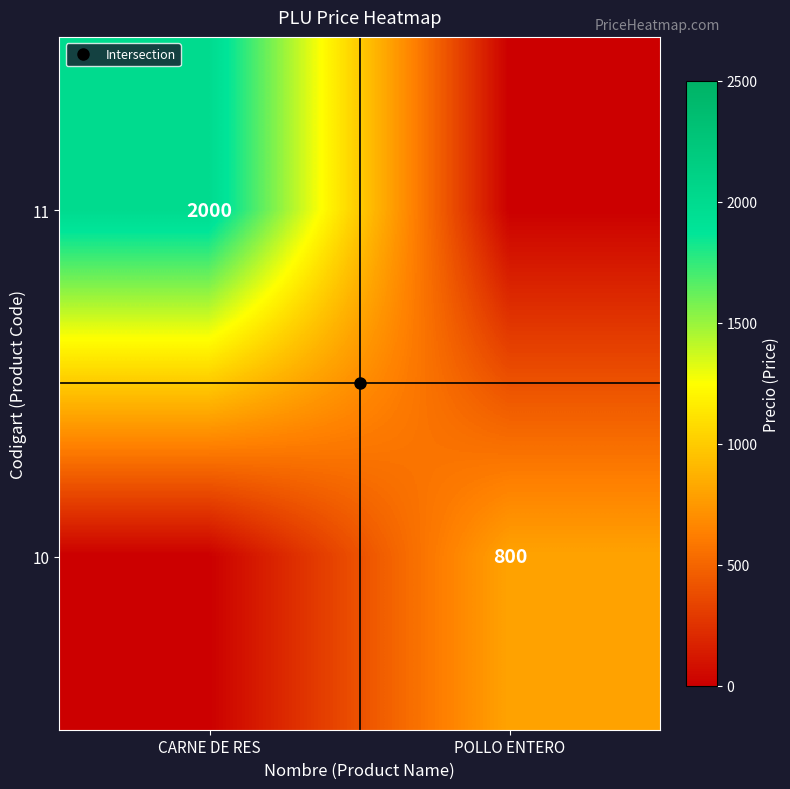

Is it true that 11 equals 3108 at CARNE DE RES?

False